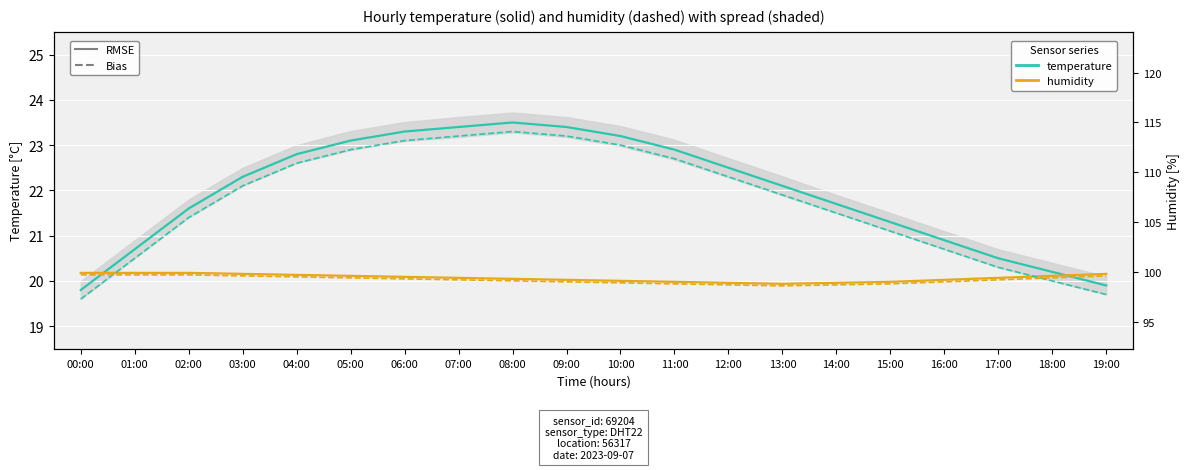

True or false: humidity (solid) and temperature (solid) cross at least once.

True